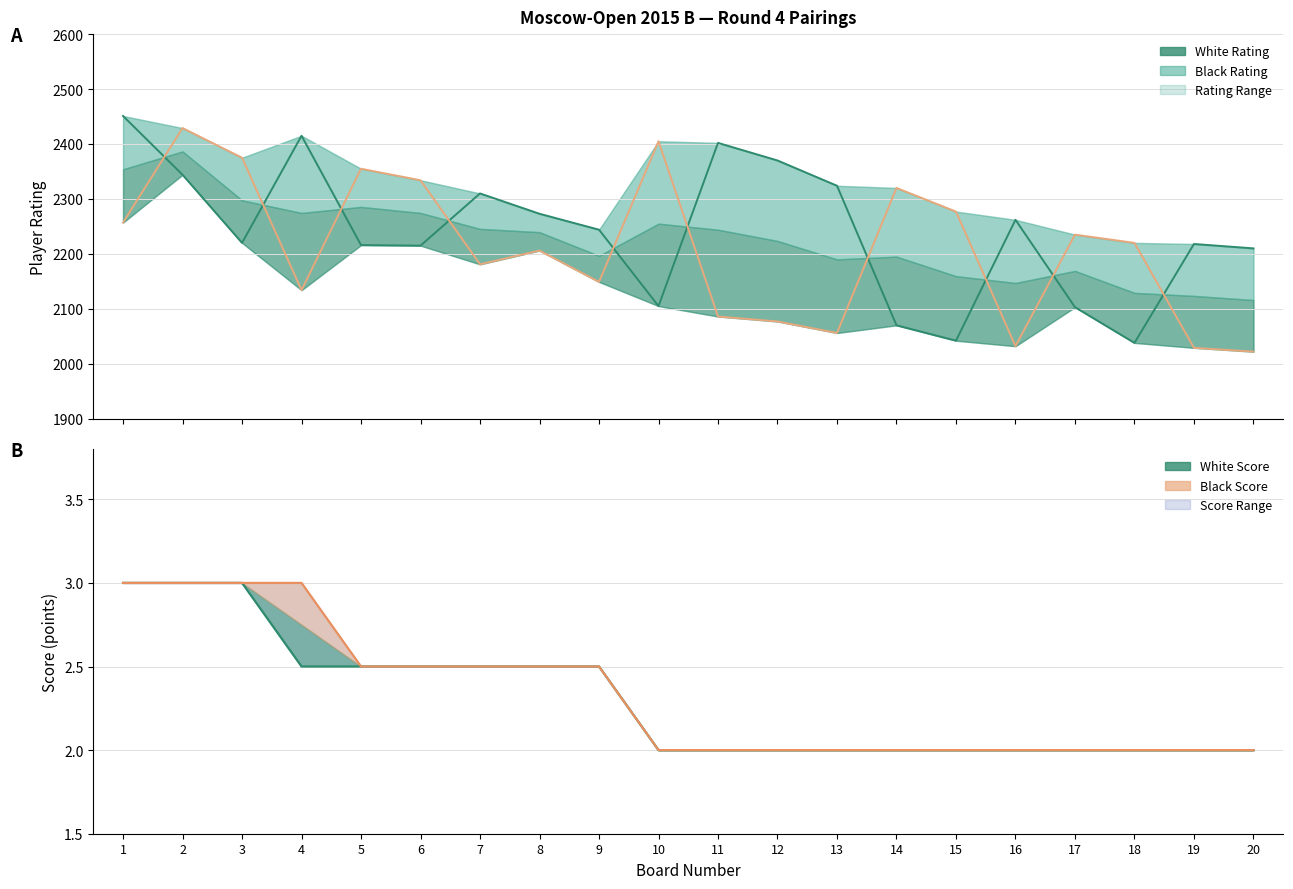

Reading left to right, transcribe all the data shown in this chart.

White Rating: 1=2451.0	2=2344.0	3=2220.0	4=2415.0	5=2216.0	6=2215.0	7=2310.0	8=2273.0	9=2244.0	10=2105.0	11=2402.0	12=2370.0	13=2324.0	14=2070.0	15=2042.0	16=2262.0	17=2103.0	18=2038.0	19=2218.0	20=2210.0
Black Rating: 1=2257.0	2=2429.0	3=2375.0	4=2134.0	5=2355.0	6=2334.0	7=2181.0	8=2206.0	9=2149.0	10=2405.0	11=2086.0	12=2077.0	13=2056.0	14=2320.0	15=2277.0	16=2032.0	17=2235.0	18=2220.0	19=2029.0	20=2022.0
White Score: 1=3.0	2=3.0	3=3.0	4=2.5	5=2.5	6=2.5	7=2.5	8=2.5	9=2.5	10=2.0	11=2.0	12=2.0	13=2.0	14=2.0	15=2.0	16=2.0	17=2.0	18=2.0	19=2.0	20=2.0
Black Score: 1=3.0	2=3.0	3=3.0	4=3.0	5=2.5	6=2.5	7=2.5	8=2.5	9=2.5	10=2.0	11=2.0	12=2.0	13=2.0	14=2.0	15=2.0	16=2.0	17=2.0	18=2.0	19=2.0	20=2.0